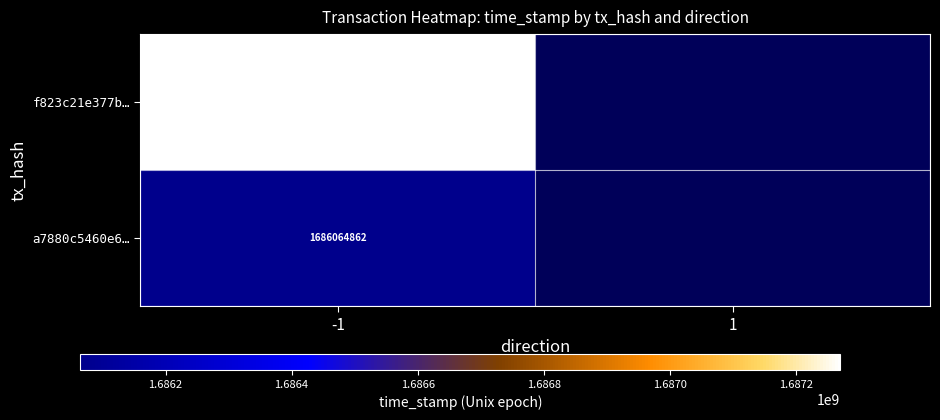

True or false: f823c21e377b… has a value of 2610399314 at -1.

False